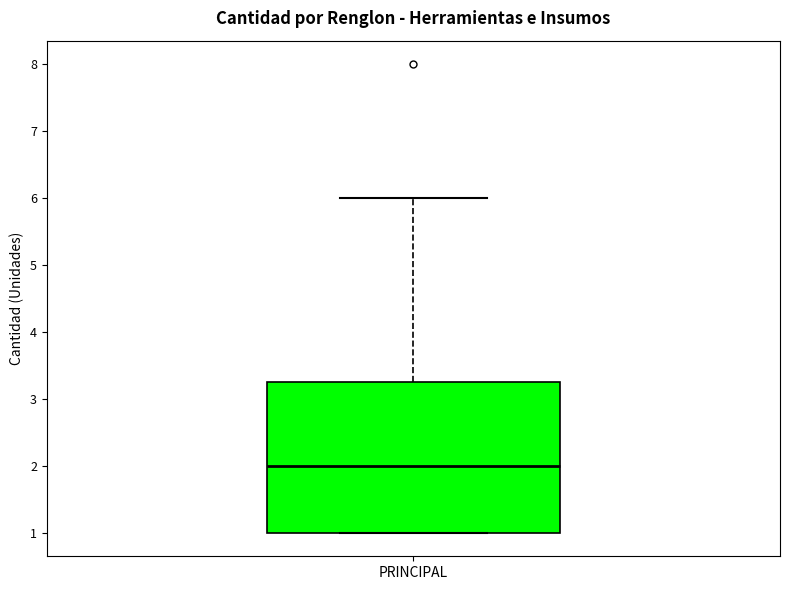

Transcribe this box plot: give where the median line is, the range the box spans, and where the two whiskers end, as read against the y-axis. The values are not printed on the chart, so give them approximately, as read against the axis.

median 2.0, box 1.0 to 3.3, whiskers 1.0 to 6.0